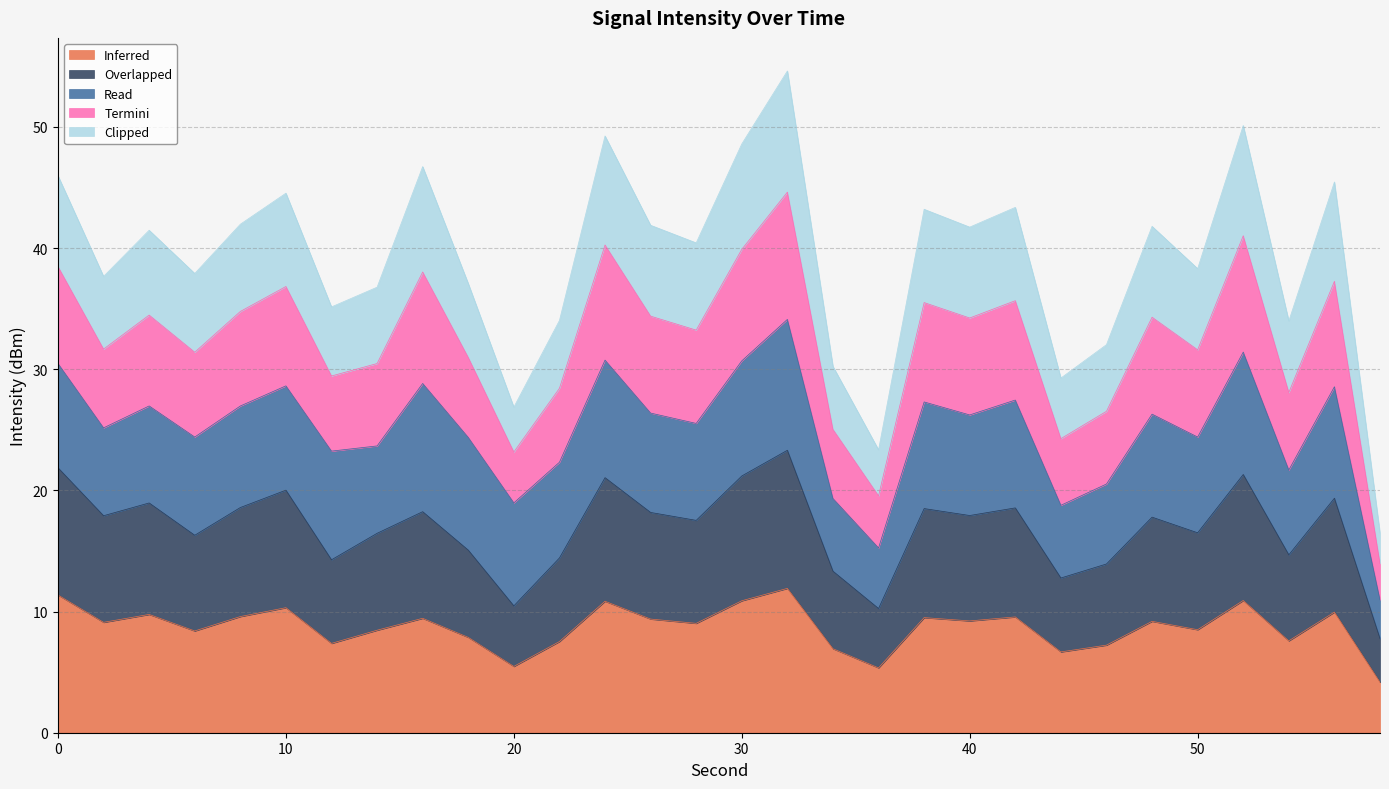

The Inferred series shows 16.1 at 40. True or false?

False